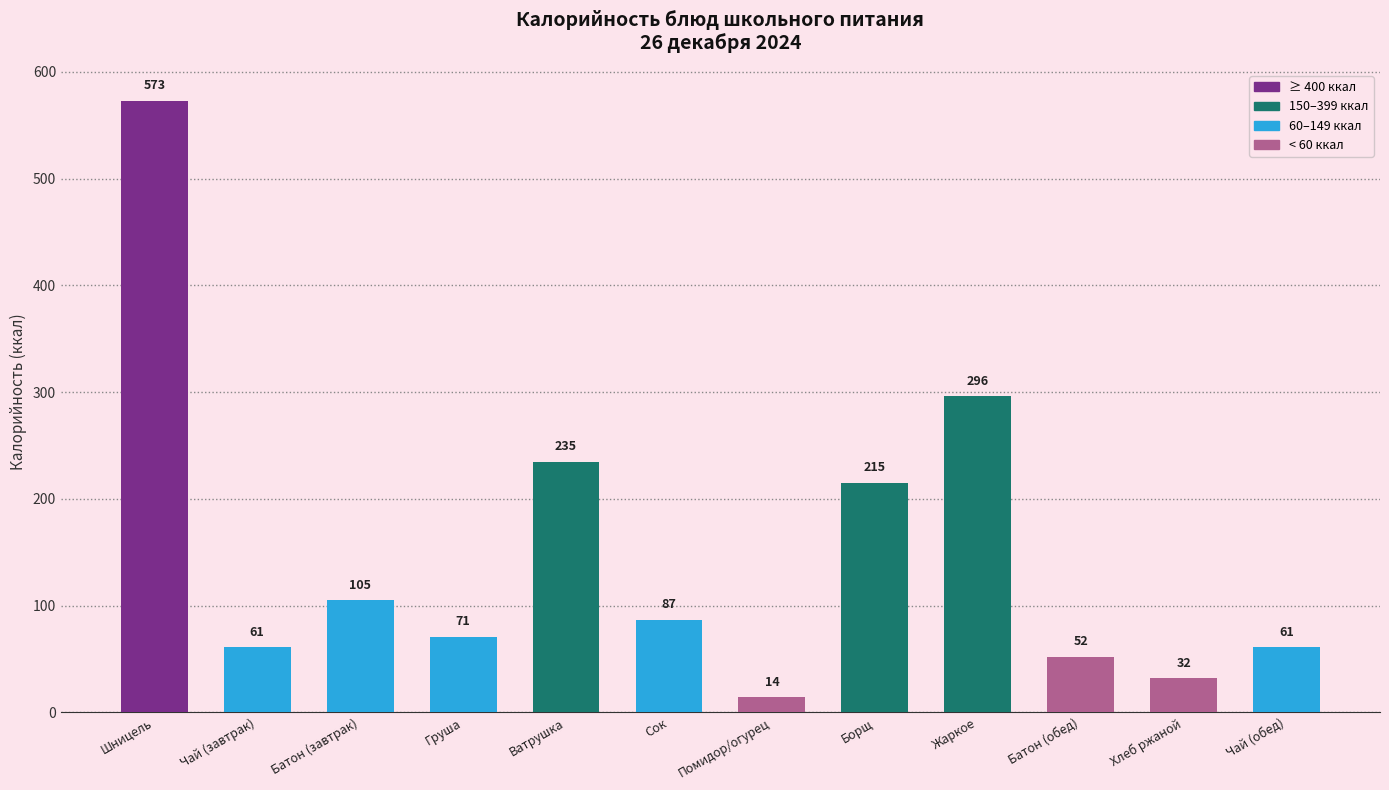

At which label is the value closest to 293?

Жаркое